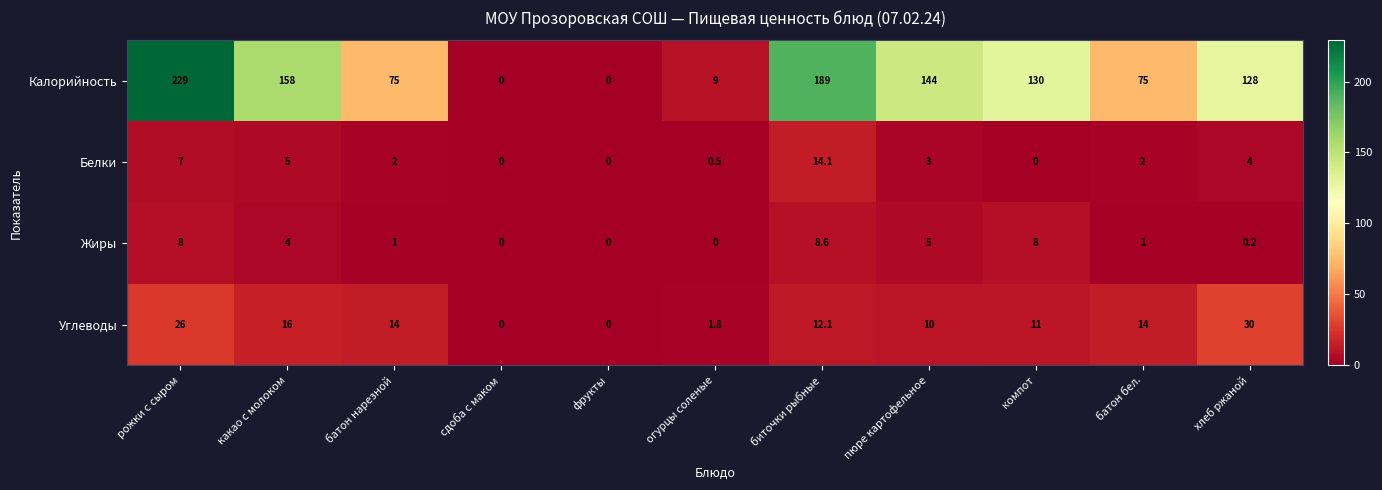

At how many categories does at least one series exceed 13?

8